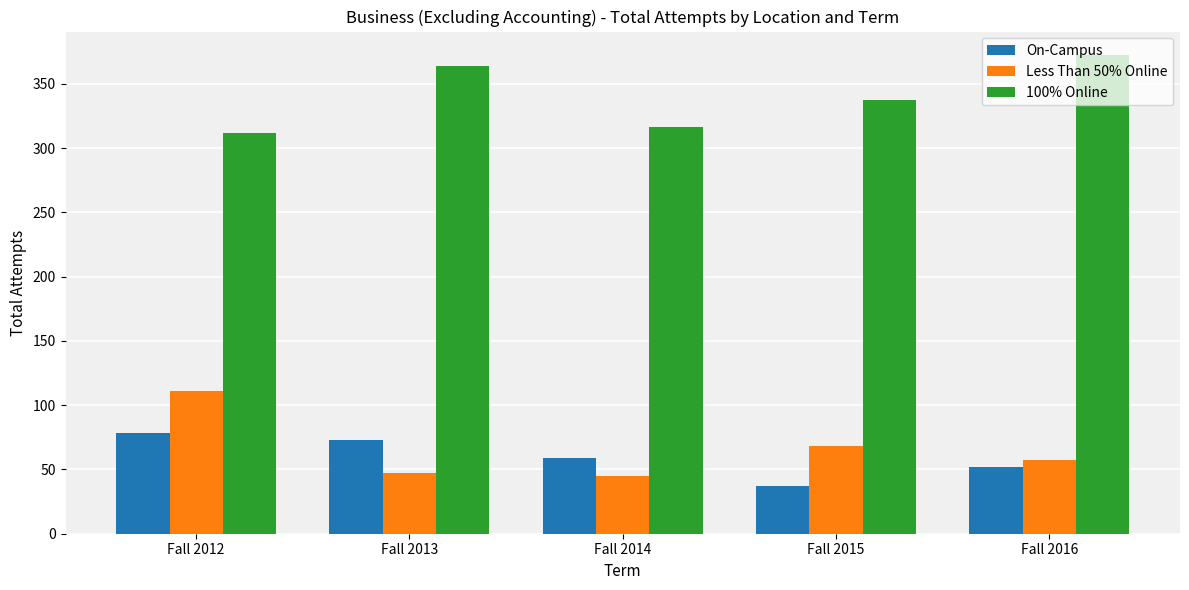

True or false: On-Campus has a value of 73 at Fall 2013.

True